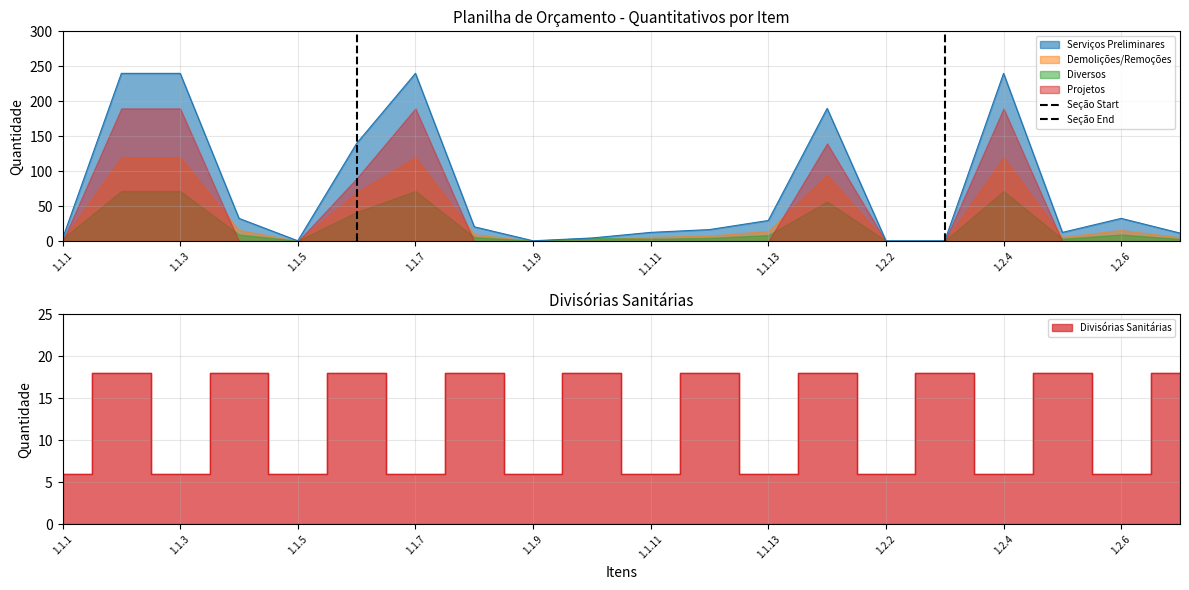

What is the highest value of the Serviços Preliminares series?

240